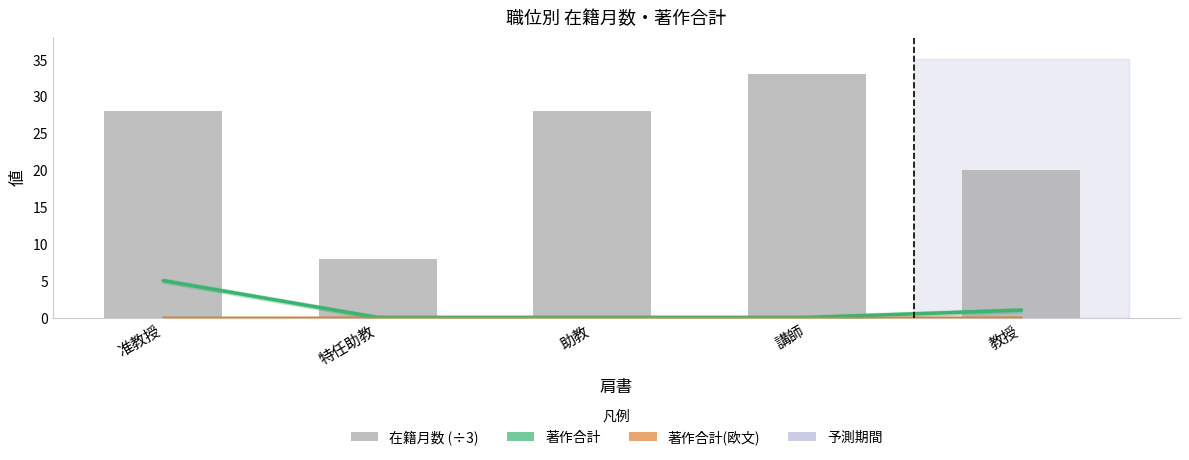

What position from the left is 助教?

3